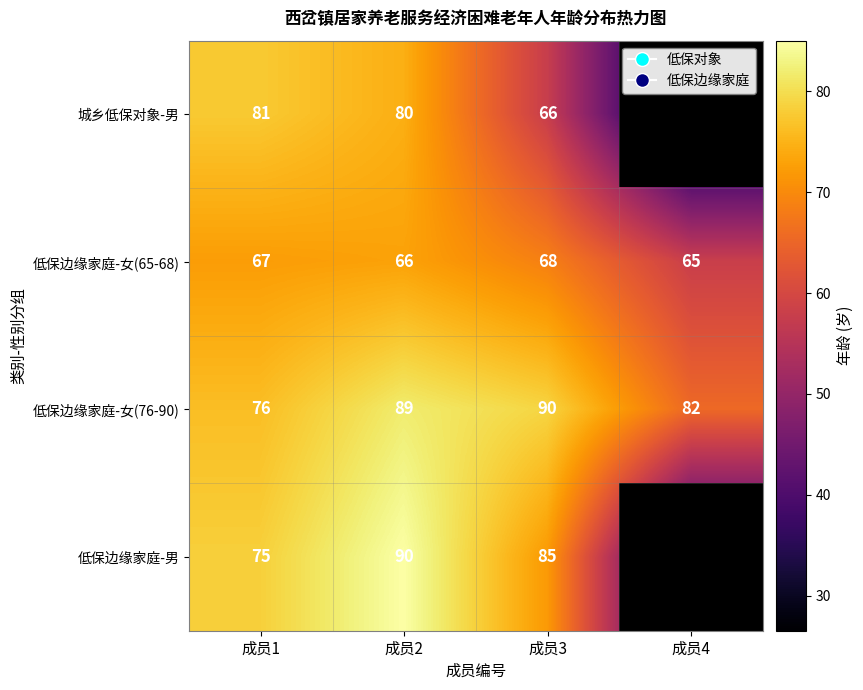

What is the difference between the highest and lowest values at 成员1?

14.0